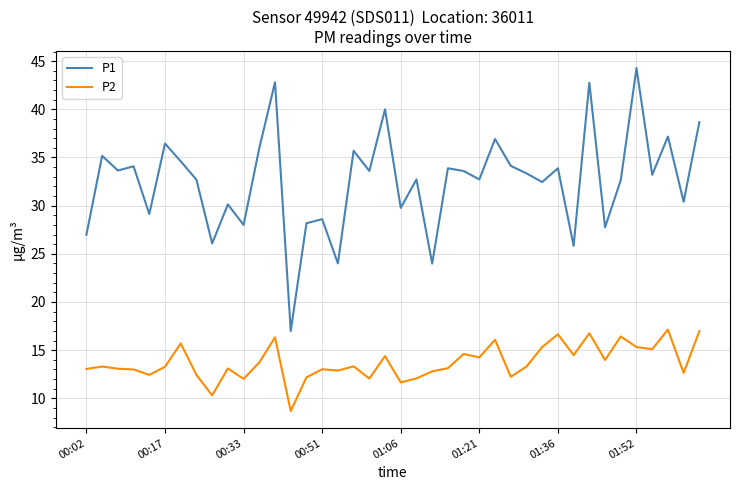

What is the difference between the maximum and minimum values in the P1 series?

27.3